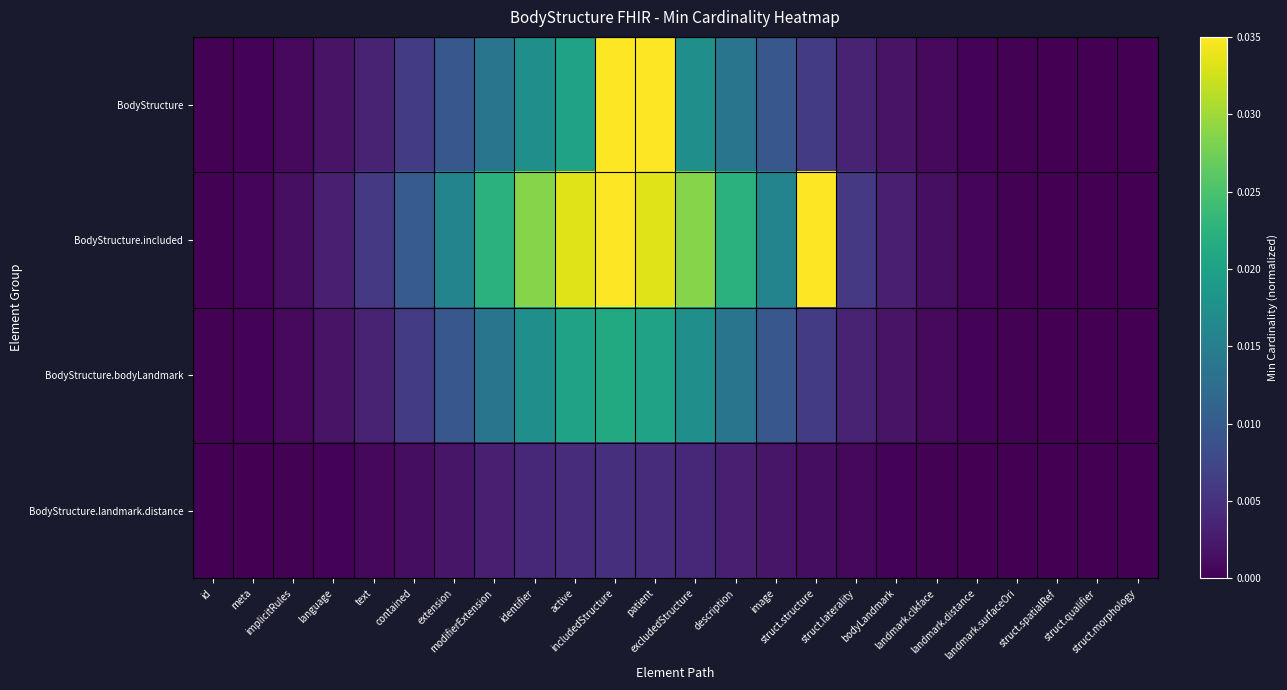

Which category has the lowest value across all series?

struct.morphology